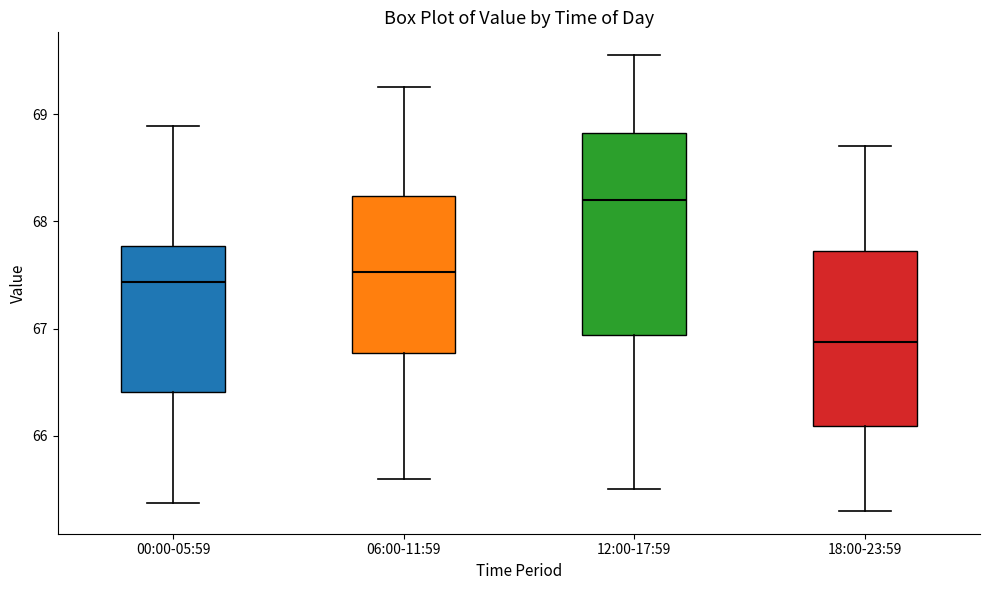

Reading left to right, read every box against the y-axis: the position of its median line, the range the box covers, and the ends of its whiskers. The values are not printed on the chart, so give them approximately, as read against the axis.

00:00-05:59: median 67.4, box 66.4 to 67.8, whiskers 65.4 to 68.9
06:00-11:59: median 67.5, box 66.8 to 68.2, whiskers 65.6 to 69.3
12:00-17:59: median 68.2, box 66.9 to 68.8, whiskers 65.5 to 69.6
18:00-23:59: median 66.9, box 66.1 to 67.7, whiskers 65.3 to 68.7